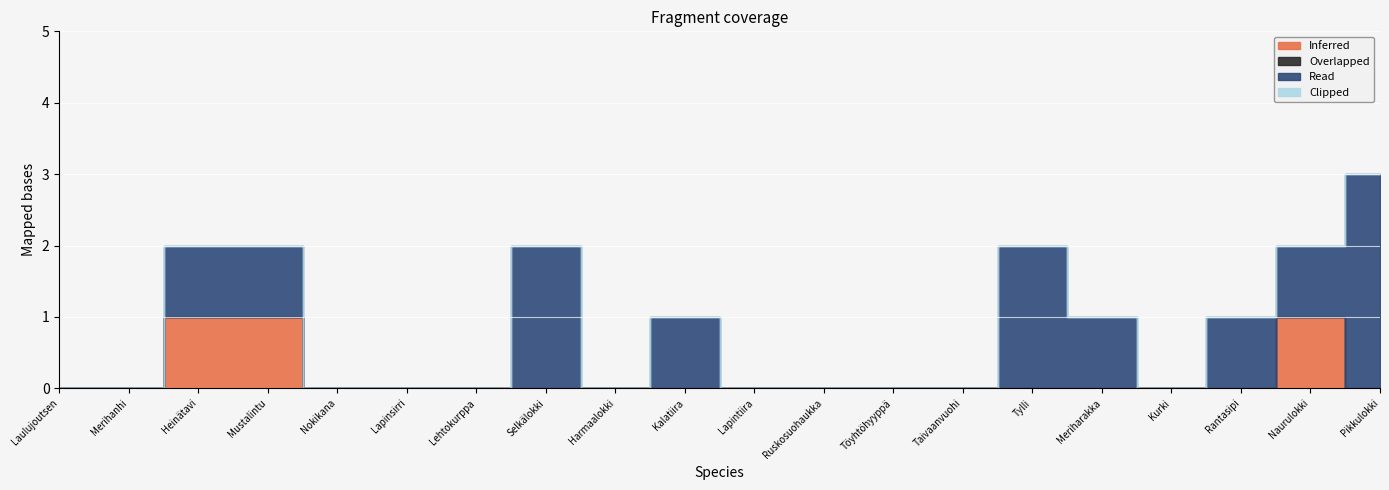

Reading left to right, what are all the values shown in this chart?

Inferred: 0	0	1	1	0	0	0	0	0	0	0	0	0	0	0	0	0	0	1	0
Overlapped: 0	0	0	0	0	0	0	0	0	0	0	0	0	0	0	0	0	0	0	0
Read: 0	0	1	1	0	0	0	2	0	1	0	0	0	0	2	1	0	1	1	3
Clipped: 0	0	0	0	0	0	0	0	0	0	0	0	0	0	0	0	0	0	0	0